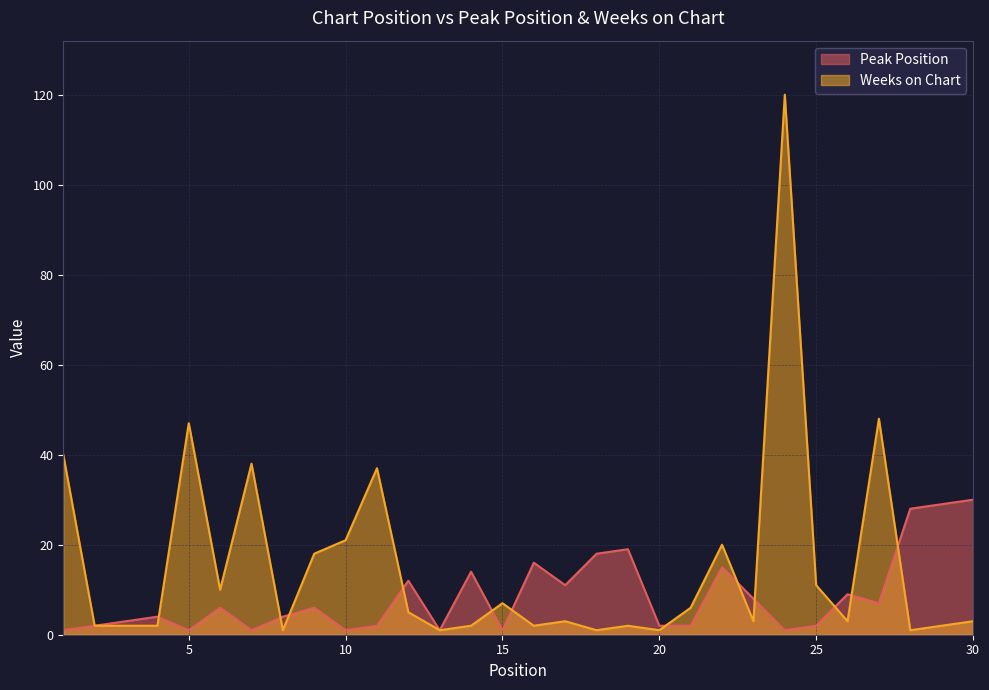

What is the sum of the Weeks on Chart values at 16 and 19?

4